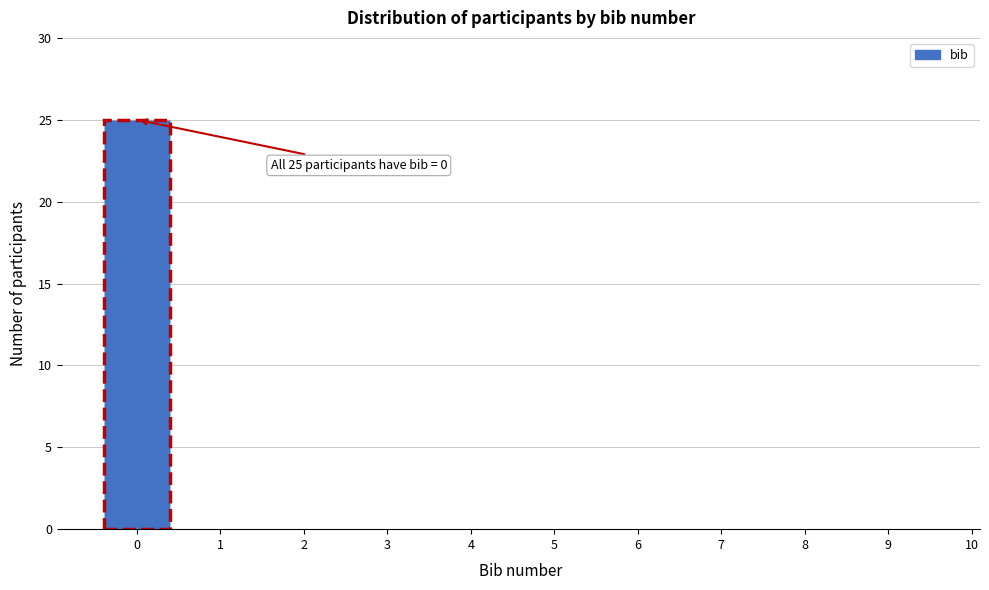

Reading right to left, list all the values displayed in this chart.

10=0	9=0	8=0	7=0	6=0	5=0	4=0	3=0	2=0	1=0	0=25